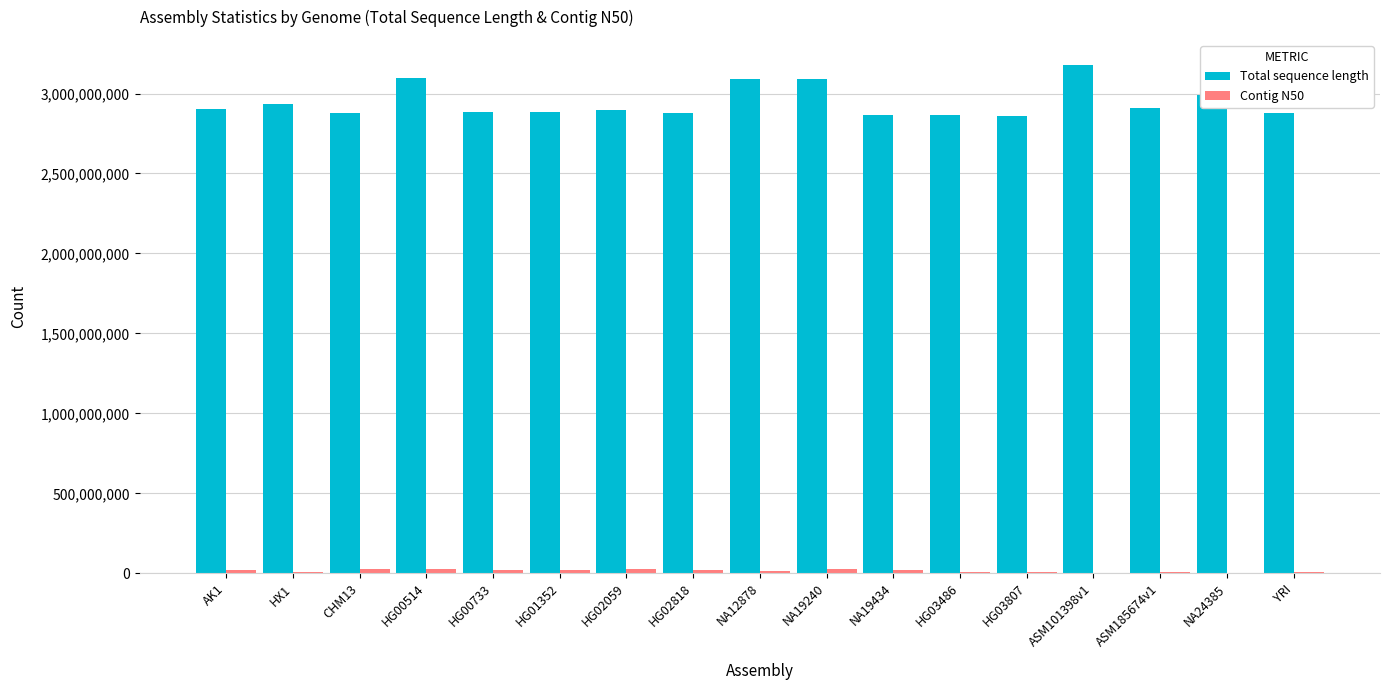

The value of Total sequence length at CHM13 is 639071729. True or false?

False